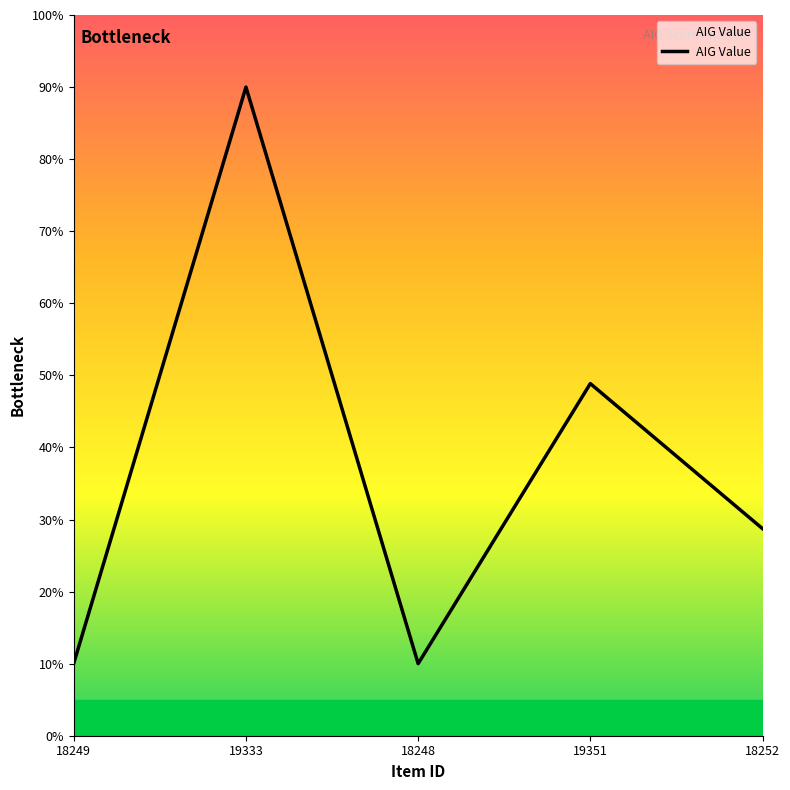

How many categories are shown in the chart?

5